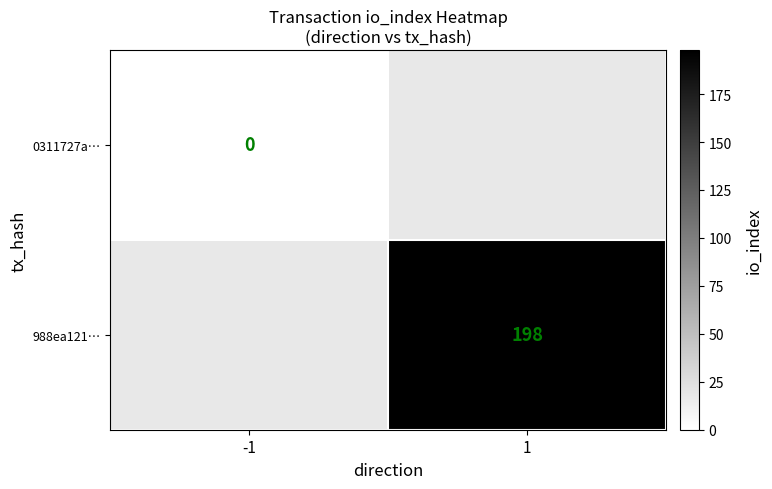

How many data points does each series have?

2